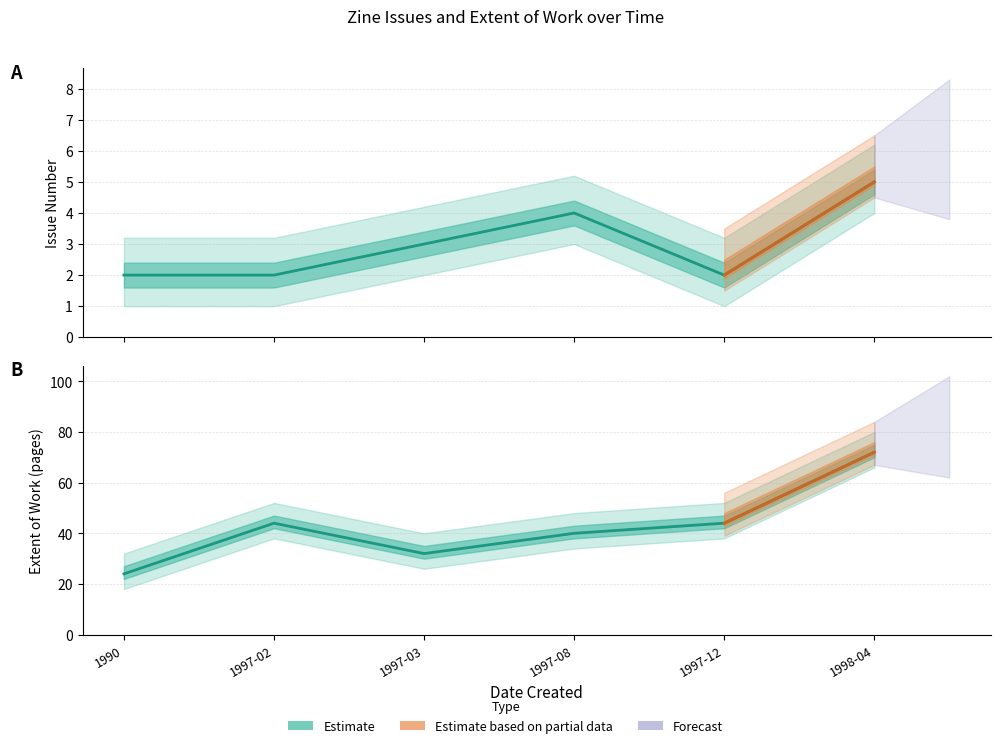

What is the maximum value shown in the chart?

72